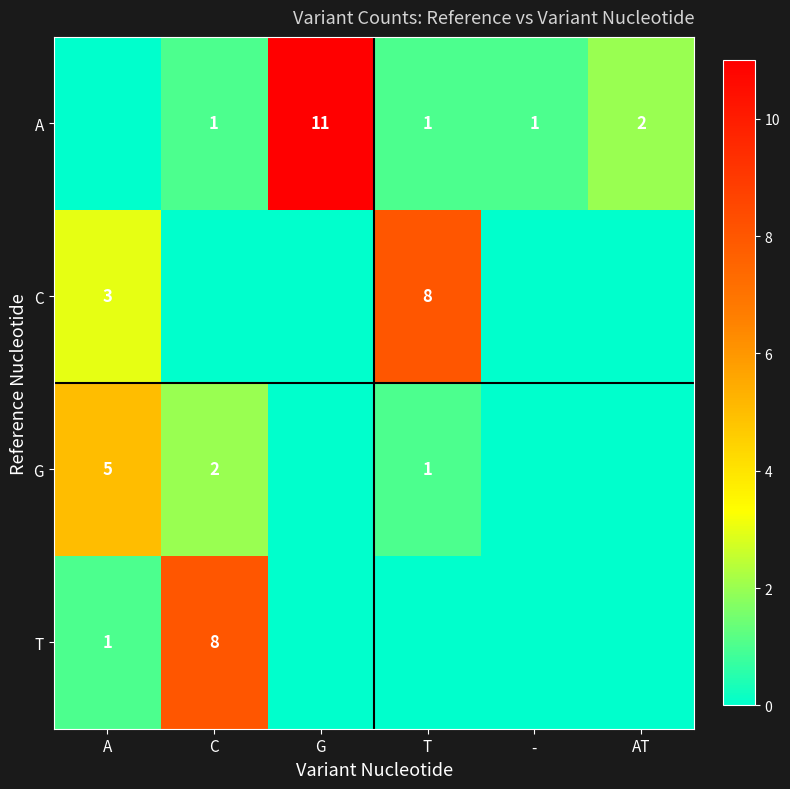

What is the difference between the G values at A and T?

4